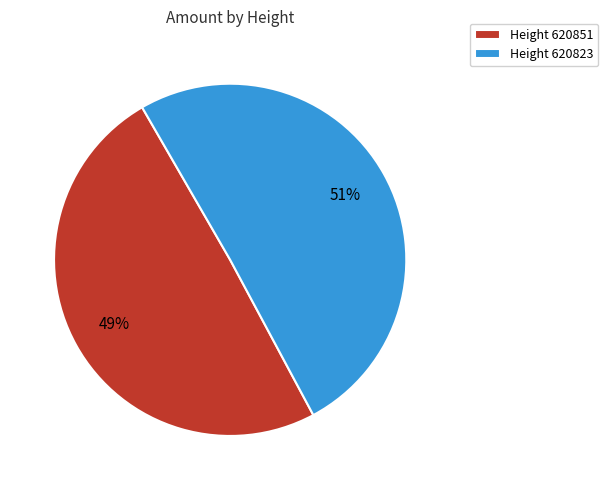

To the nearest percent, what is the average slice percentage?

50%